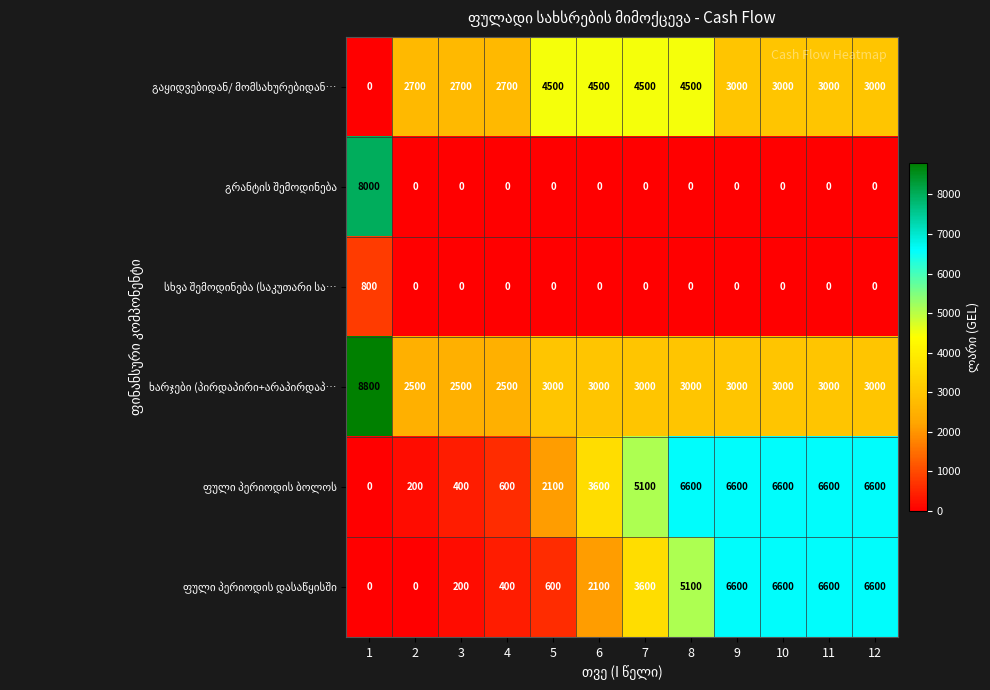

At how many categories does at least one series exceed 4964?

7